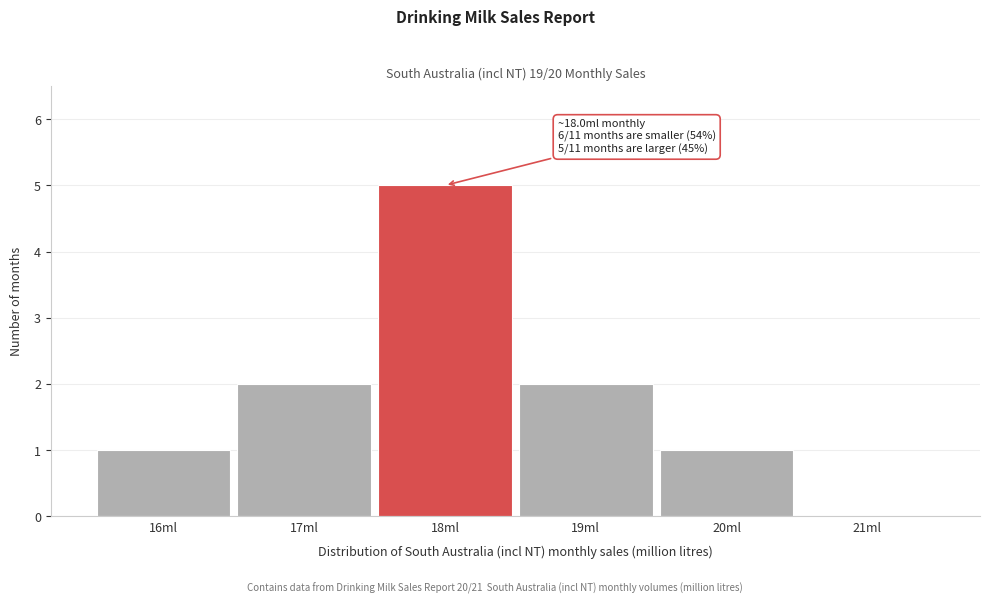

Which range on the x-axis has the tallest bar?

17.5 to 18.5